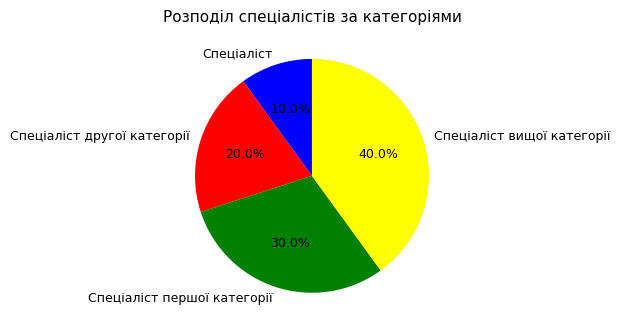

What is the ratio of the value at Спеціаліст вищої категорії to the value at Спеціаліст?

4.0